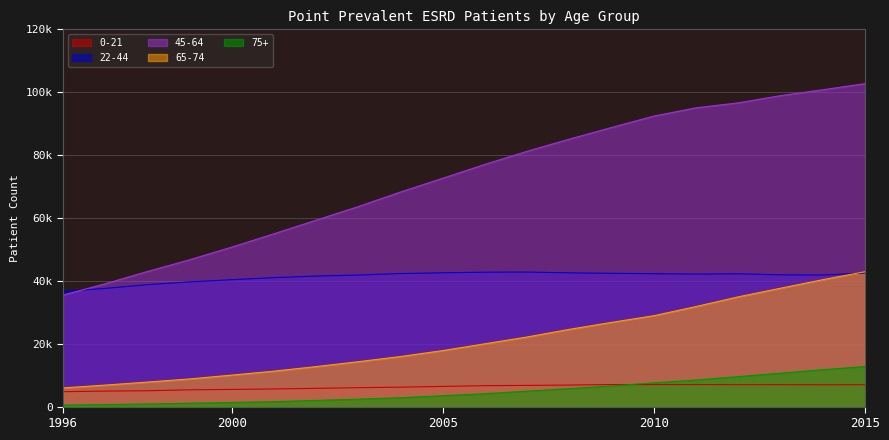

How many lines are shown in the chart?

5